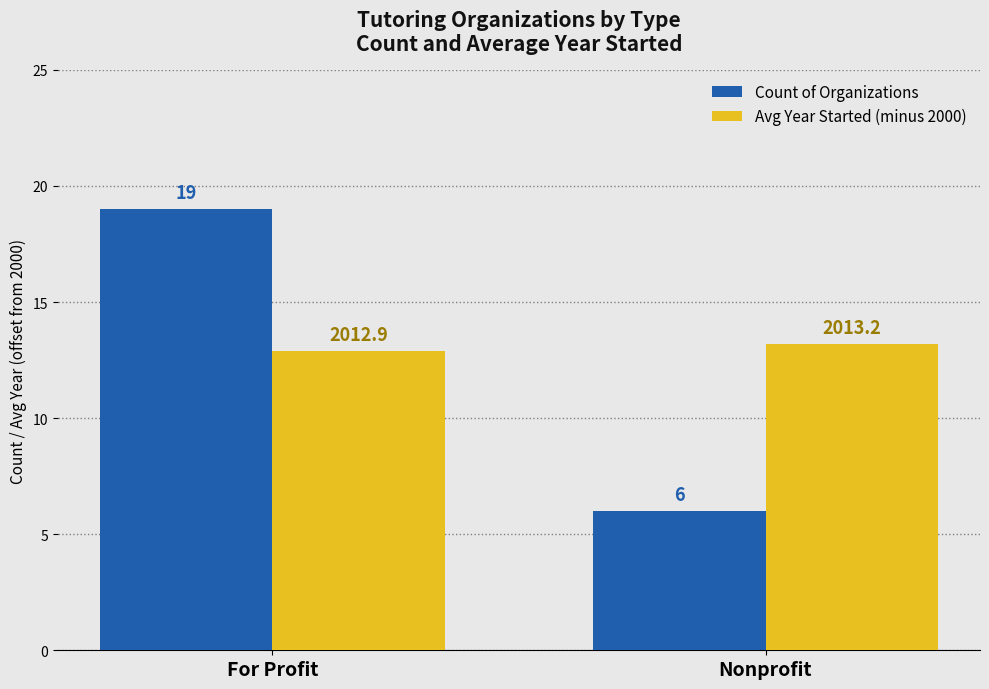

Which series has the largest total across all categories?

Avg Year Started (minus 2000)